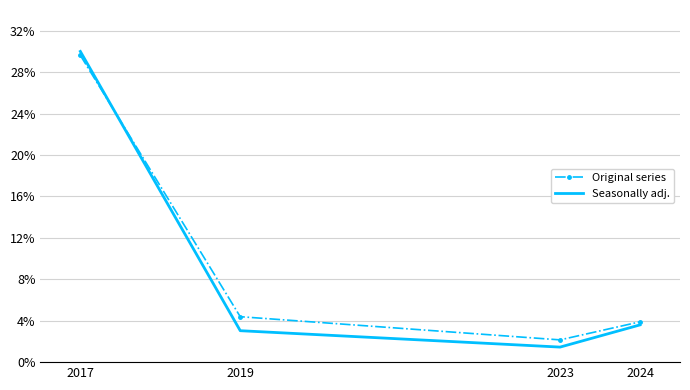

Which category has the lowest value in the Original series series?

2023